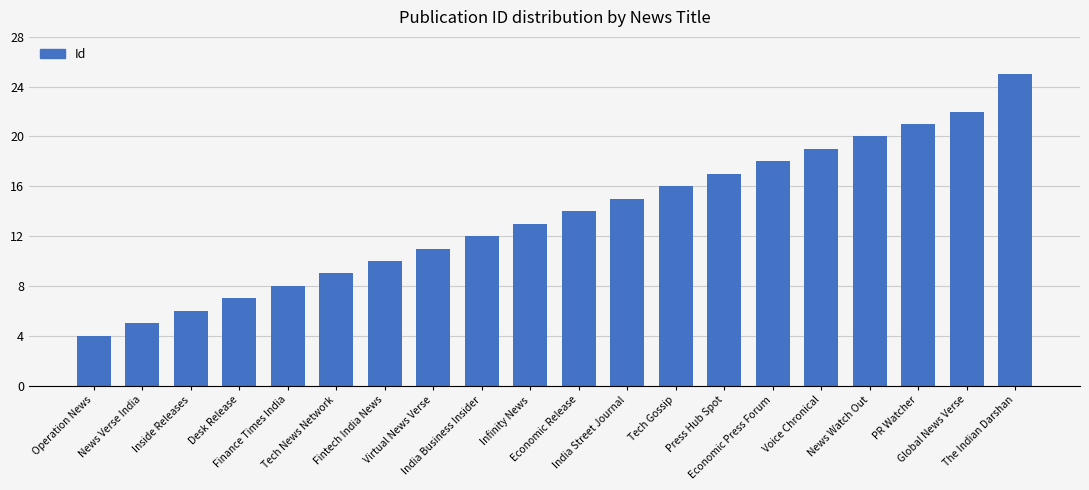

What is the approximate value at Infinity News?

13